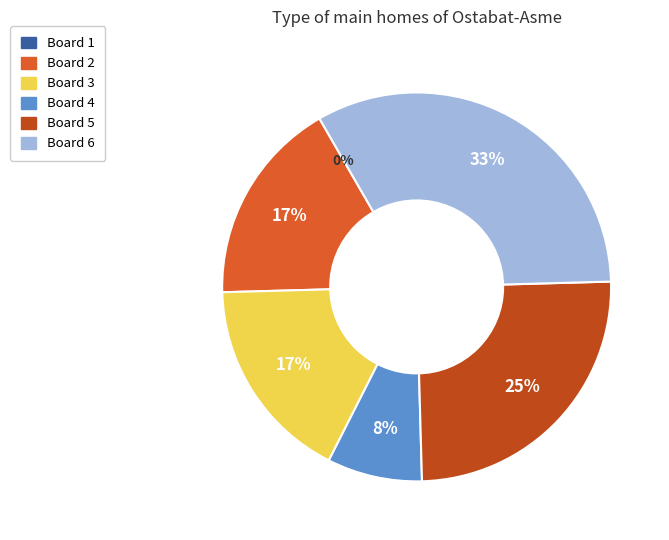

Is there any slice that represents more than half of the pie?

No